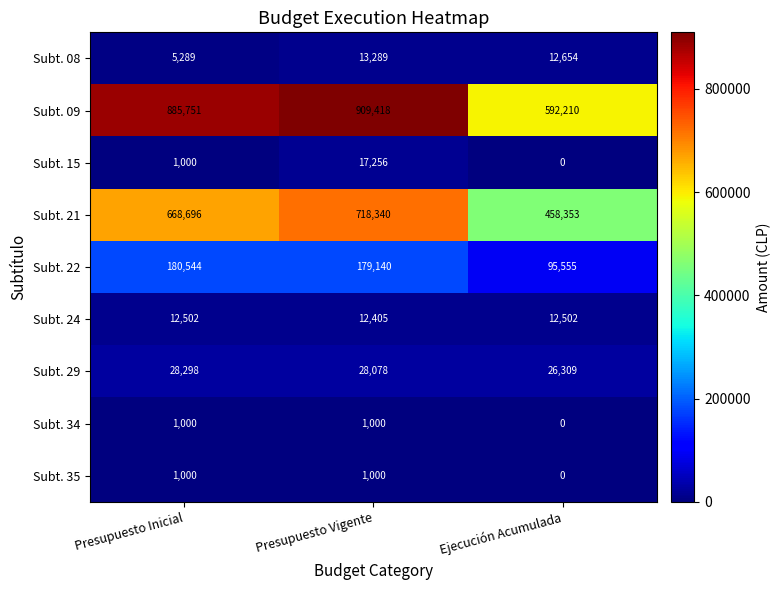

What is the total value across all series at Presupuesto Vigente?

1879926